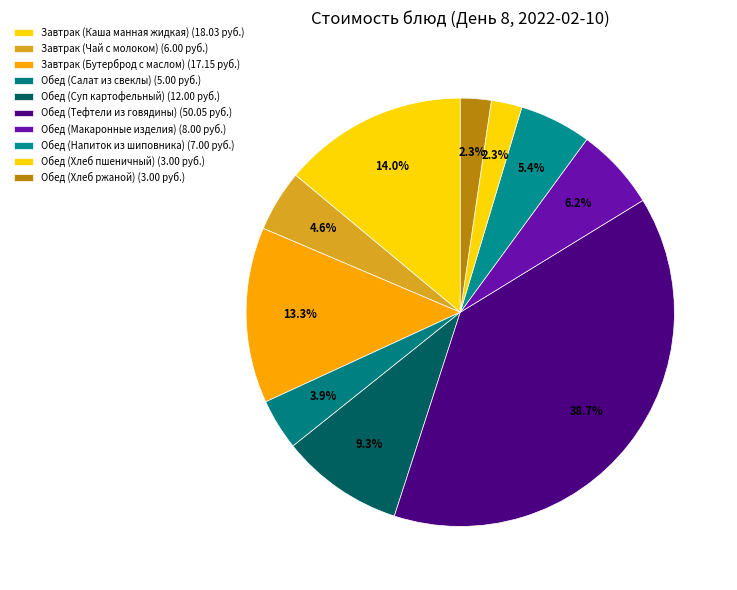

Is there any slice that represents more than half of the pie?

No